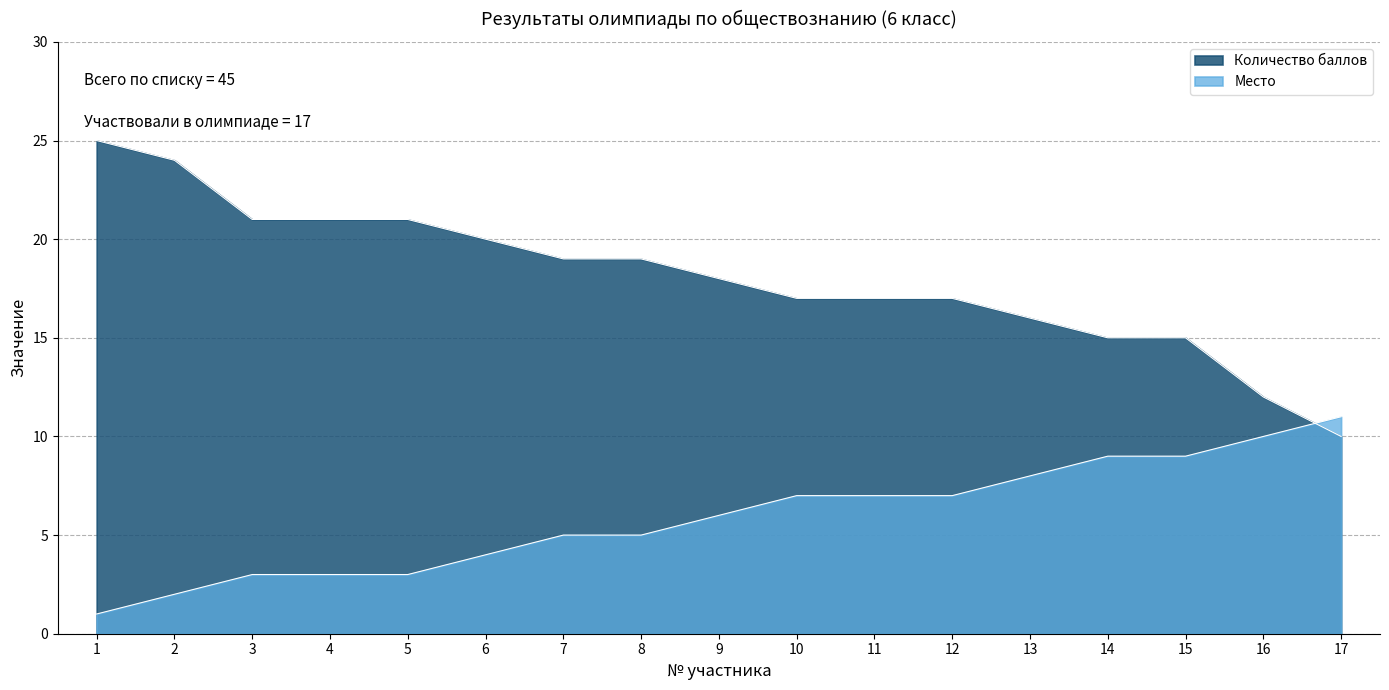

What is the total value across all series at 12?

24